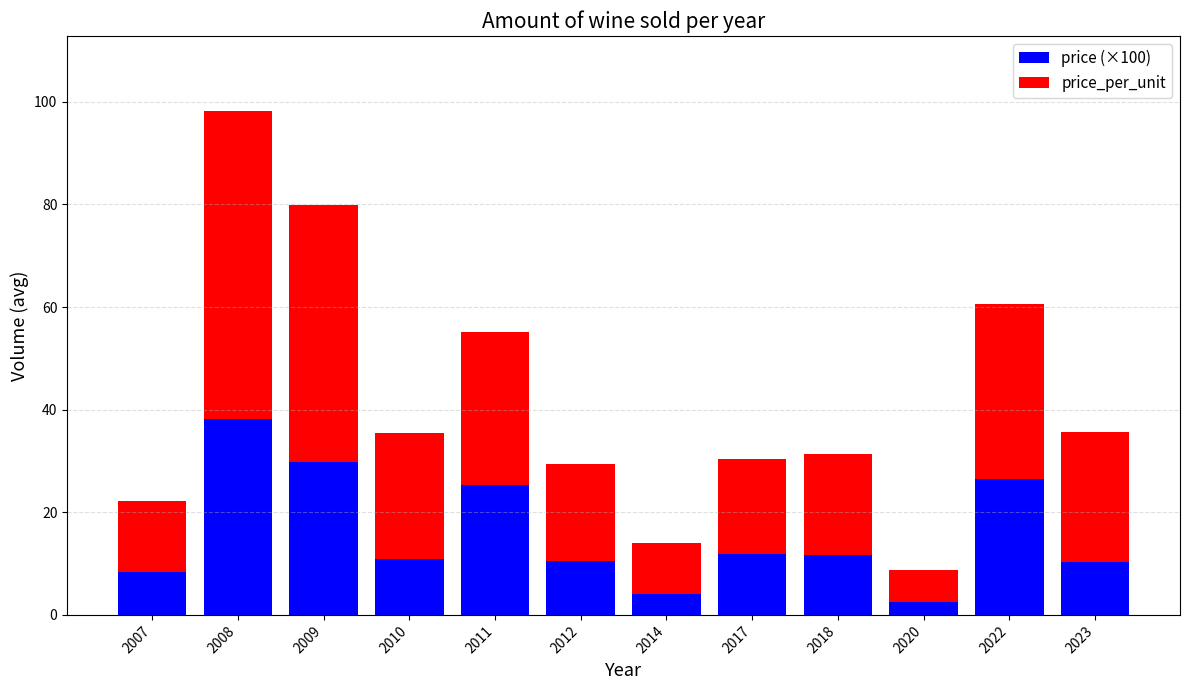

What is the sum of all price (×100) values?

189.7